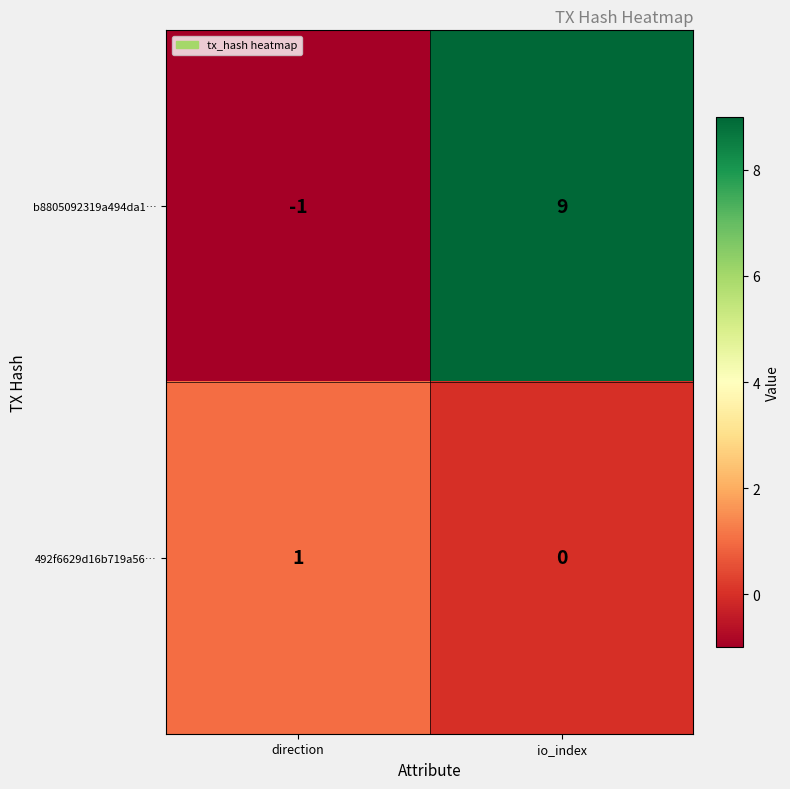

How many categories are shown in the chart?

2